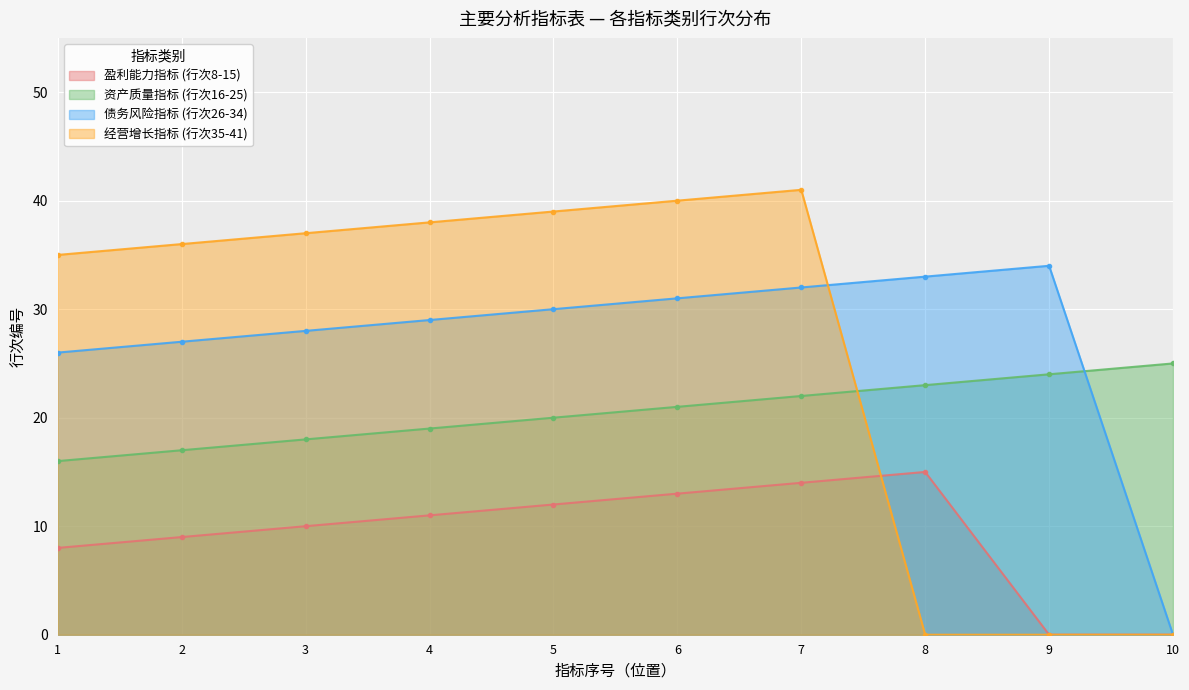

List the series in order of their peak value, highest first.

经营增长指标 (行次35-41), 债务风险指标 (行次26-34), 资产质量指标 (行次16-25), 盈利能力指标 (行次8-15)